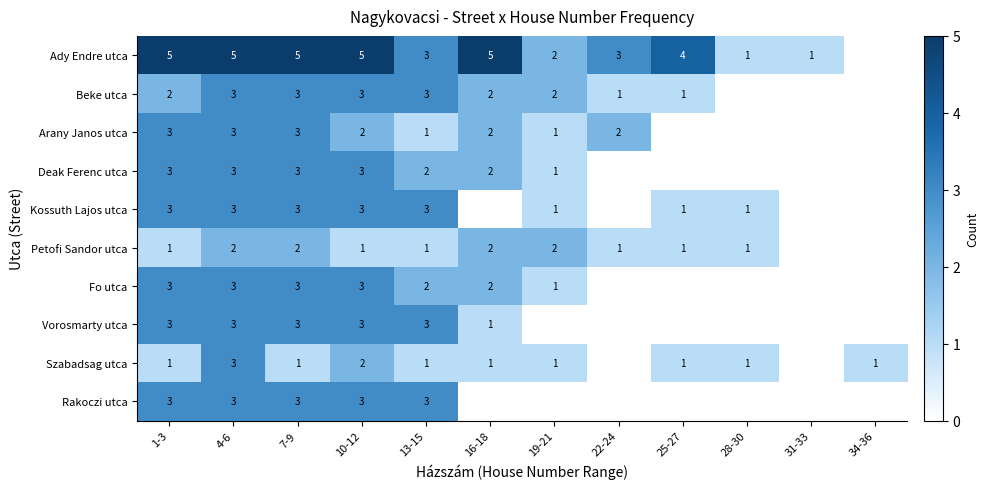

What is the sum of the Fo utca values at 16-18 and 7-9?

5